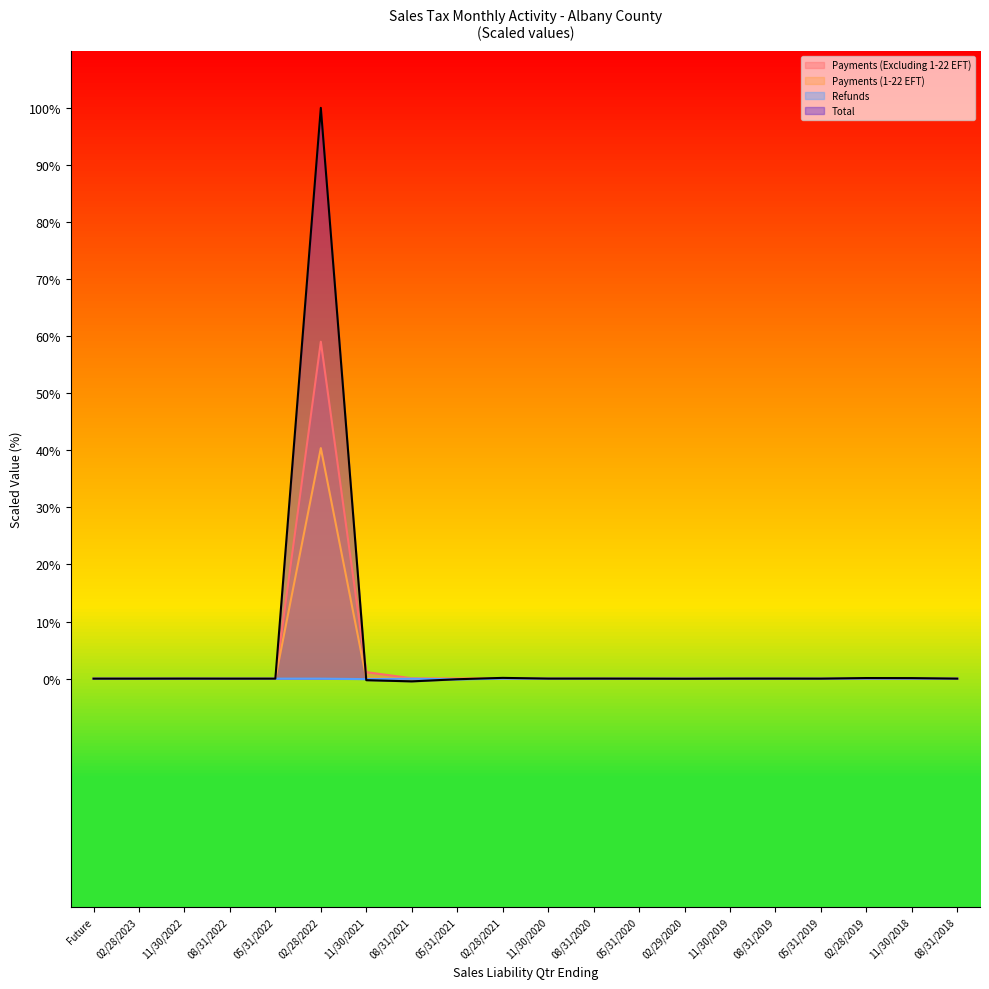

What position from the right is 08/31/2019?

5